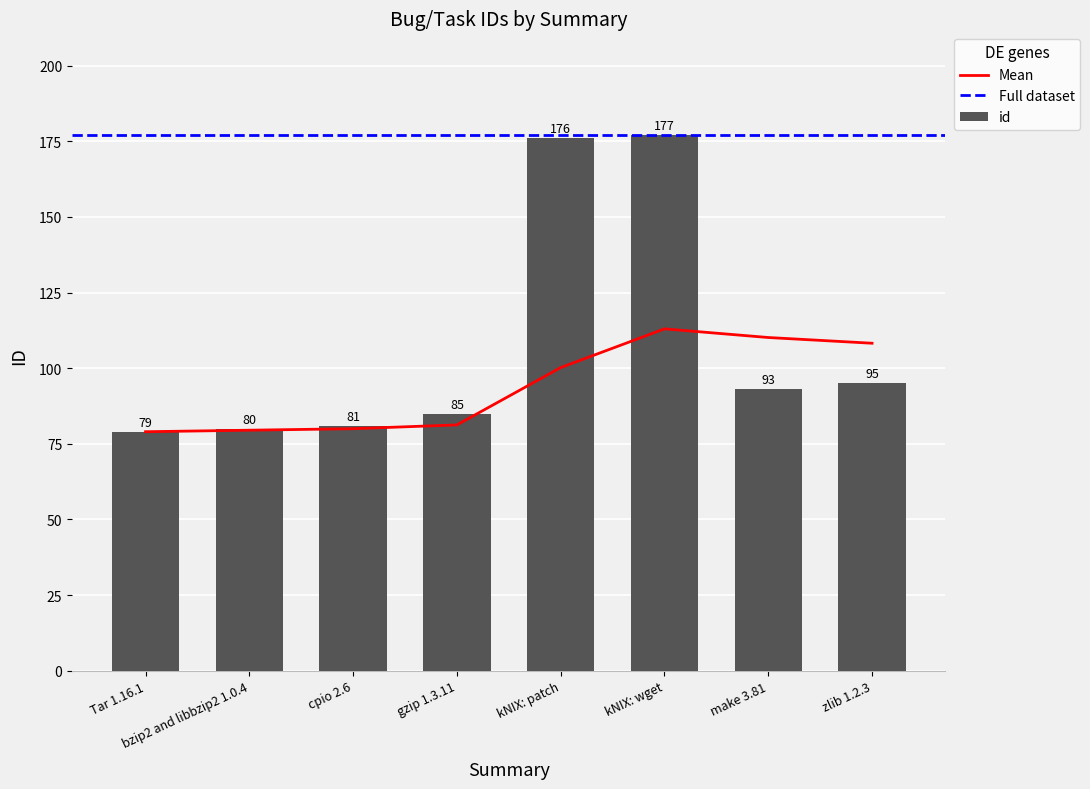

What is the label of the 4th bar from the left?

gzip 1.3.11